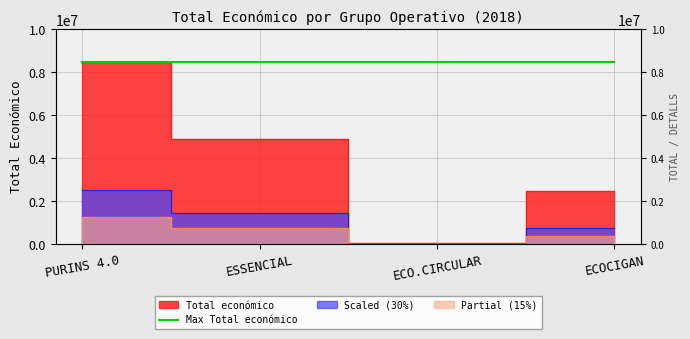

The chart shows a value of 6998228 at ESSENCIAL. True or false?

False